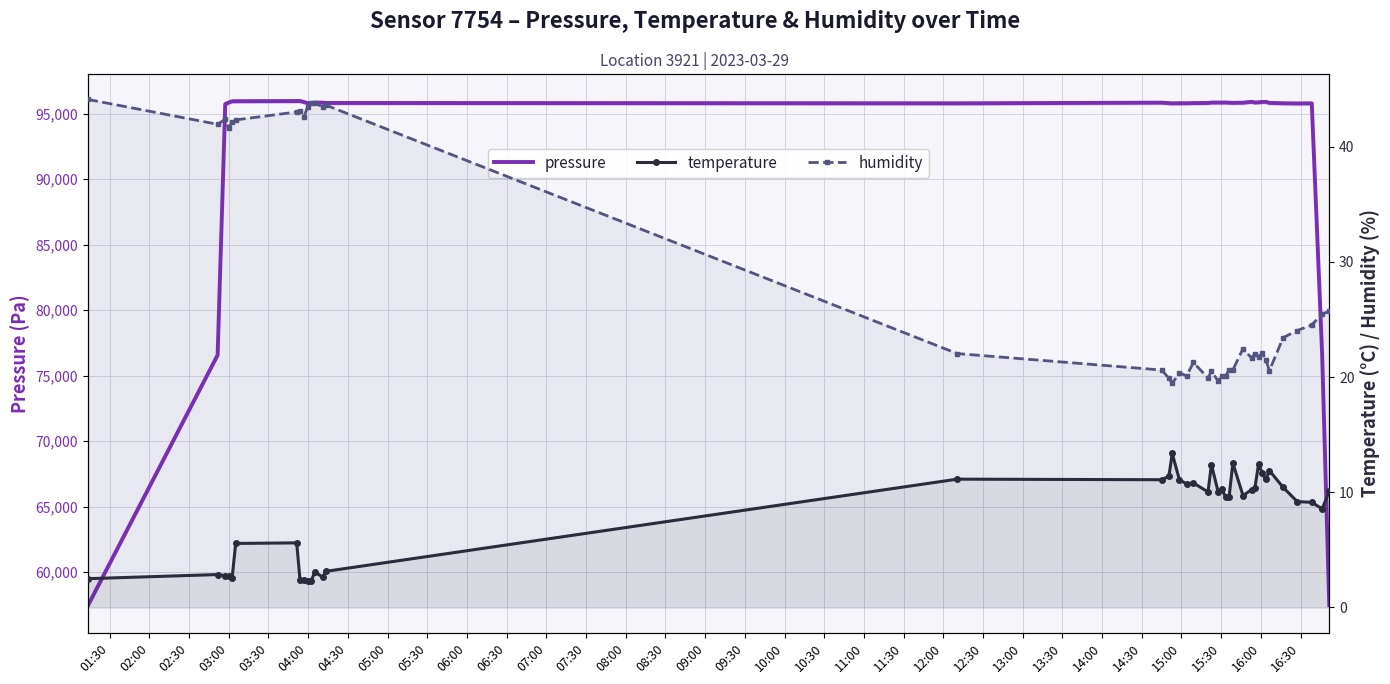

Reading left to right, list all the values displayed in this chart.

pressure: 57431.5	76578.4	95727.3	95844.7	95943.2	95948.9	95959.7	95966.7	95878.2	95805.0	95816.1	95840.7	95836.1	95815.2	95786.3	95837.5	95800.3	95784.7	95793.8	95792.0	95803.9	95814.1	95845.4	95845.4	95841.7	95849.5	95834.9	95822.4	95834.3	95902.1	95847.7	95863.3	95893.9	95898.1	95820.0	95790.9	95776.2	95786.0	76623.4	57488.0
temperature: 2.5	2.9	2.8	2.8	2.6	5.6	5.6	2.4	2.4	2.3	2.3	3.1	2.6	3.1	11.1	11.1	11.4	13.4	11.1	10.7	10.8	10.0	12.4	10.0	10.2	9.6	9.6	12.5	9.7	10.2	10.4	12.5	11.6	11.1	11.9	10.4	9.2	9.1	8.6	10.1
humidity: 44.1	41.9	42.4	41.6	42.1	42.3	43.0	43.1	42.6	43.5	43.8	43.8	43.5	43.6	22.0	20.6	19.9	19.4	20.4	20.1	21.3	19.9	20.5	19.7	20.1	20.1	20.6	20.6	22.5	21.6	22.0	21.8	22.1	21.5	20.6	23.4	24.0	24.5	25.5	25.7